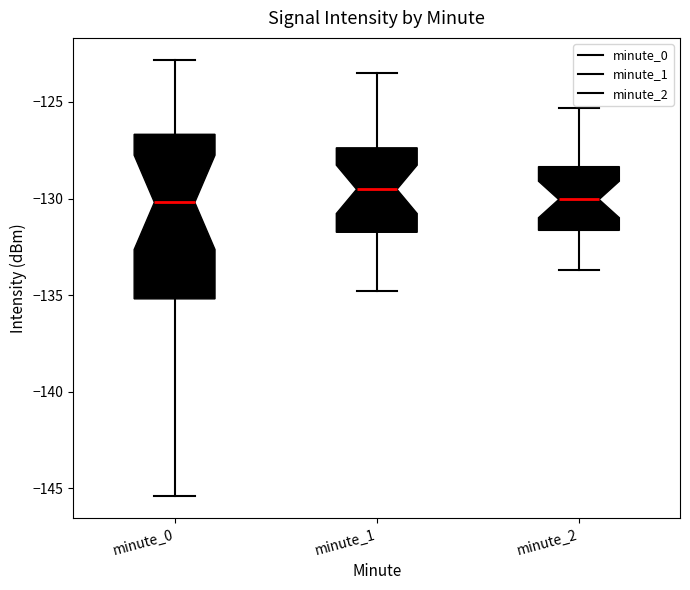

Reading left to right, read every box against the y-axis: the position of its median line, the range the box covers, and the ends of its whiskers. The values are not printed on the chart, so give them approximately, as read against the axis.

minute_0: median -130.0, box -135.0 to -126.5, whiskers -145.5 to -123.0
minute_1: median -129.5, box -132.0 to -127.5, whiskers -135.0 to -123.5
minute_2: median -130.0, box -131.5 to -128.5, whiskers -133.5 to -125.5